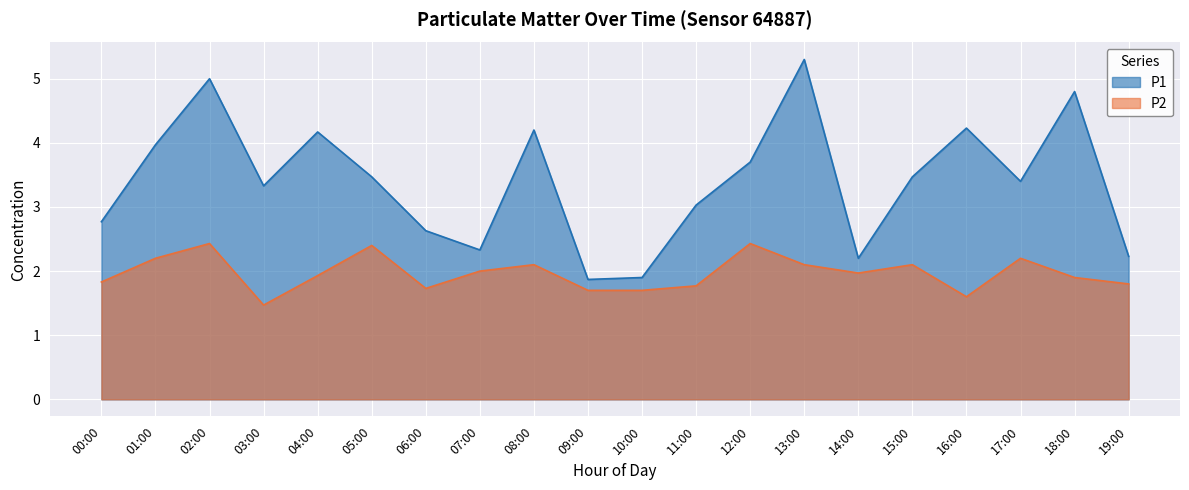

What is the smallest value displayed?

1.5